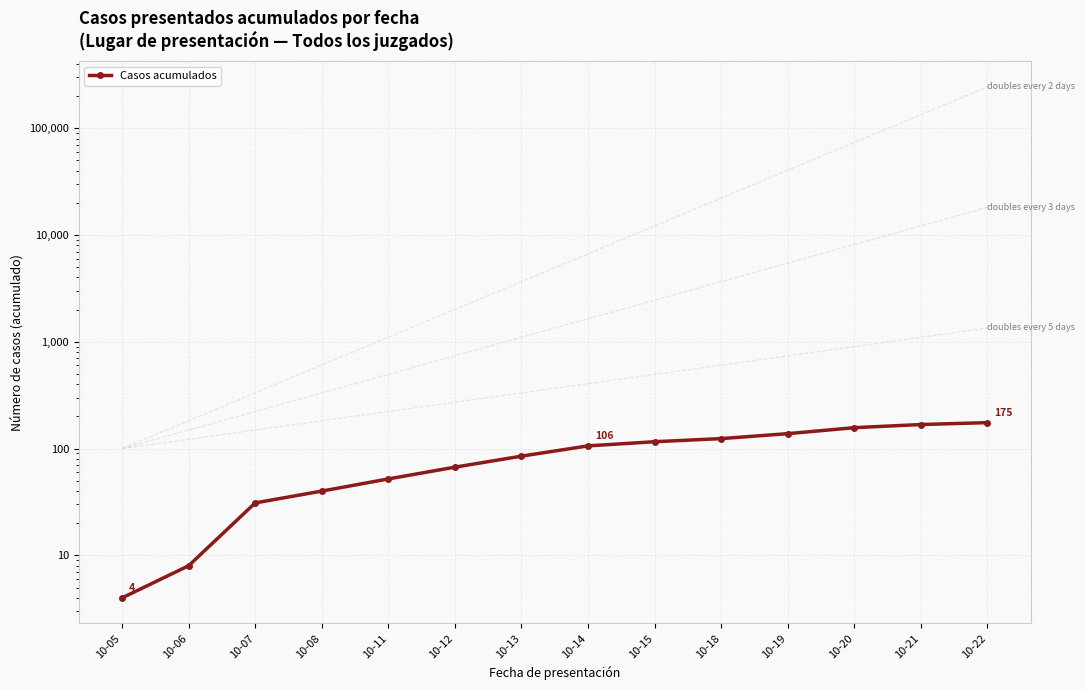

Which category has the lowest value across all series?

10-05